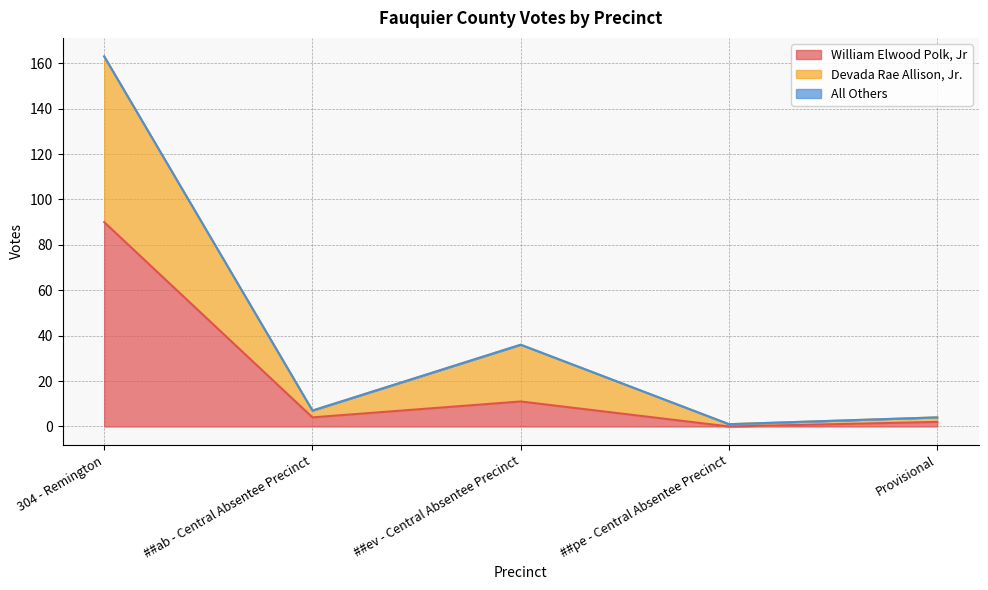

The value of William Elwood Polk, Jr at ##ev - Central Absentee Precinct is 11. True or false?

True